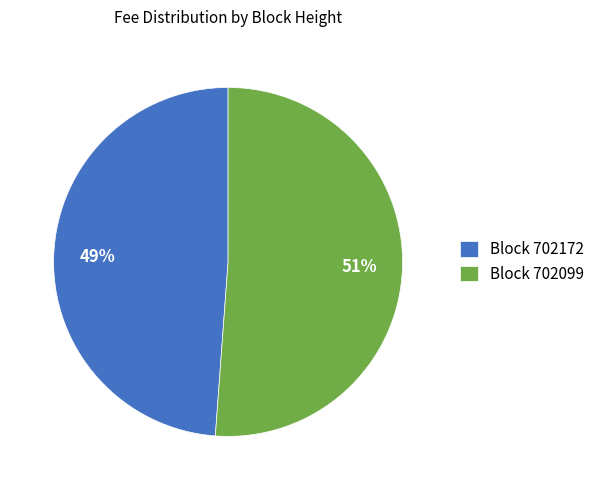

True or false: Block 702099 accounts for 38% of the total.

False